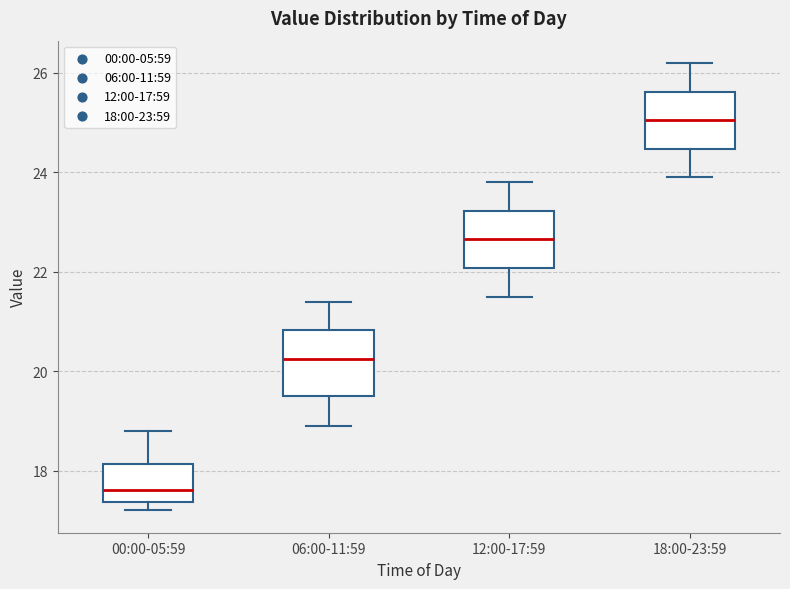

Reading left to right, read every box against the y-axis: the position of its median line, the range the box covers, and the ends of its whiskers. The values are not printed on the chart, so give them approximately, as read against the axis.

00:00-05:59: median 17.6, box 17.4 to 18.2, whiskers 17.2 to 18.8
06:00-11:59: median 20.2, box 19.6 to 20.8, whiskers 19.0 to 21.4
12:00-17:59: median 22.6, box 22.0 to 23.2, whiskers 21.6 to 23.8
18:00-23:59: median 25.0, box 24.4 to 25.6, whiskers 24.0 to 26.2